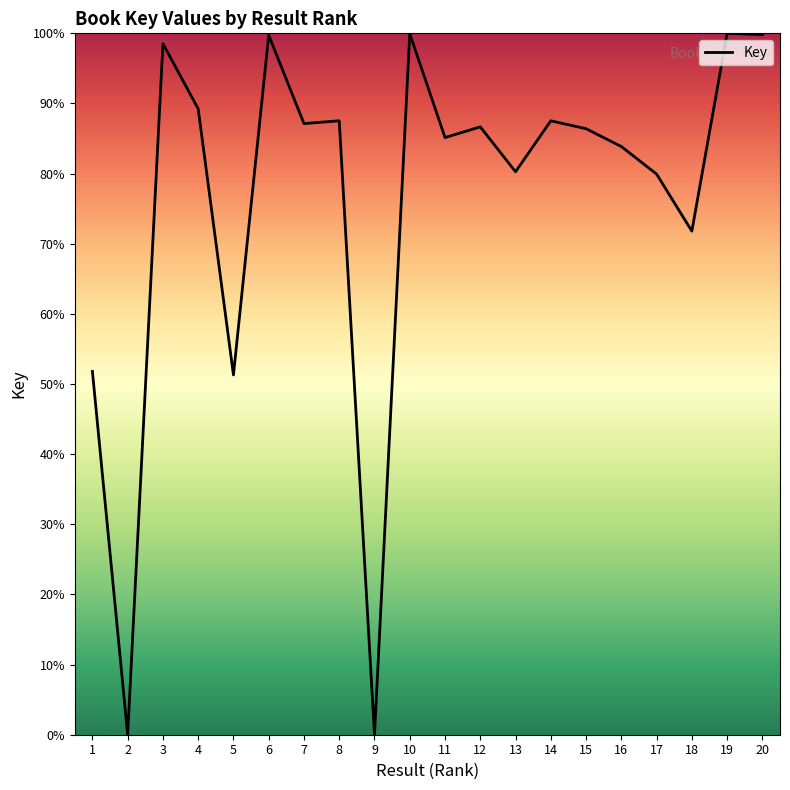

How many categories are shown in the chart?

20